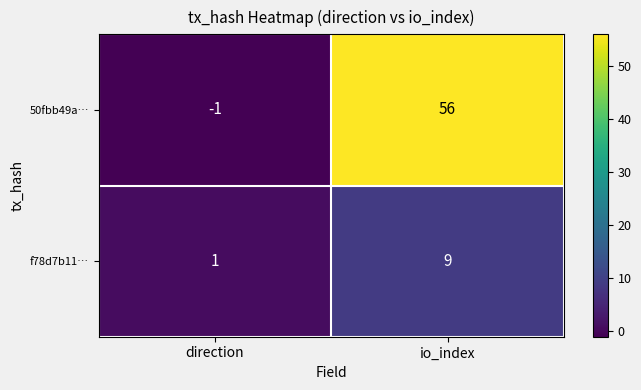

The f78d7b11… series shows 1 at direction. True or false?

True